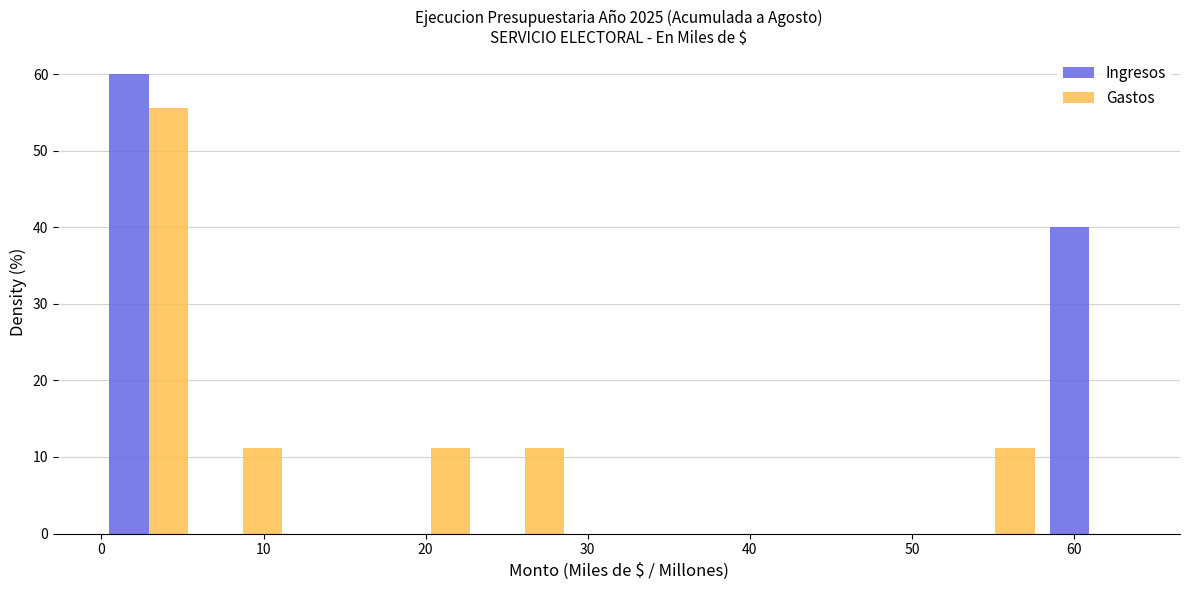

Reading left to right, transcribe this chart: for each range on the x-axis, give the height of each series' bar. Neither the bar edges nor the heights are printed on the chart, so give them approximately, as read against the axes.

0 to 6: Ingresos=60	Gastos=56
6 to 12: Ingresos=0	Gastos=11
12 to 17: Ingresos=0	Gastos=0
17 to 23: Ingresos=0	Gastos=11
23 to 29: Ingresos=0	Gastos=11
29 to 35: Ingresos=0	Gastos=0
35 to 41: Ingresos=0	Gastos=0
41 to 46: Ingresos=0	Gastos=0
46 to 52: Ingresos=0	Gastos=0
52 to 58: Ingresos=0	Gastos=11
58 to 64: Ingresos=40	Gastos=0